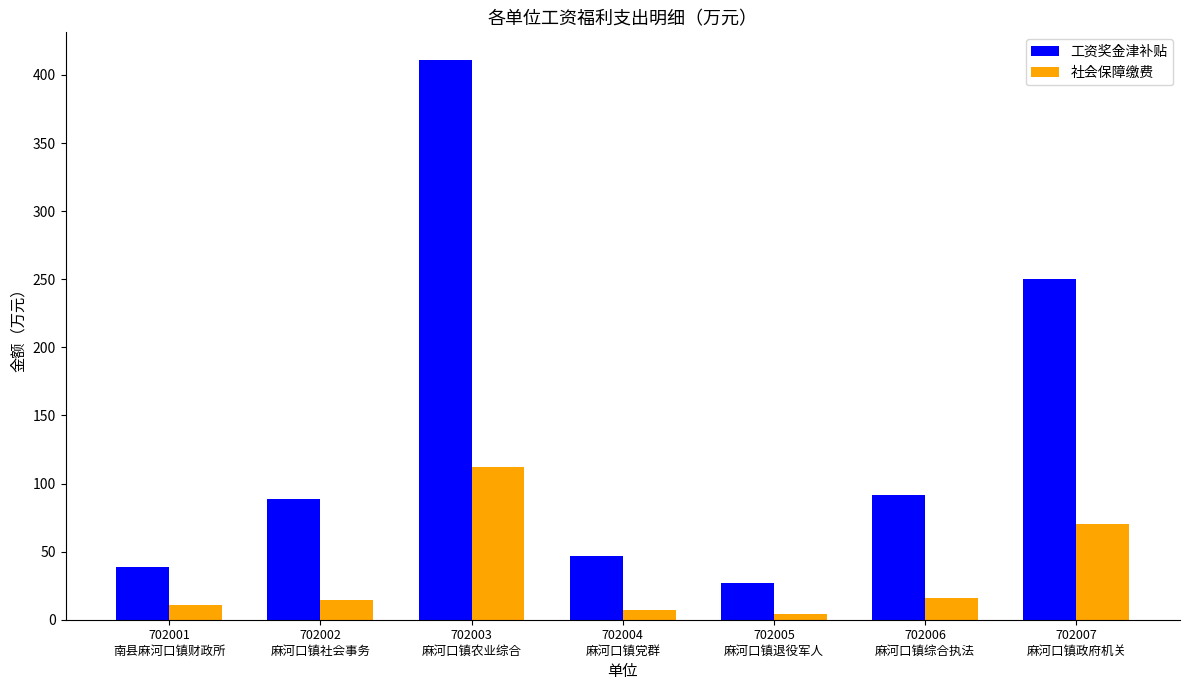

What are all the series names shown in the legend?

工资奖金津补贴, 社会保障缴费